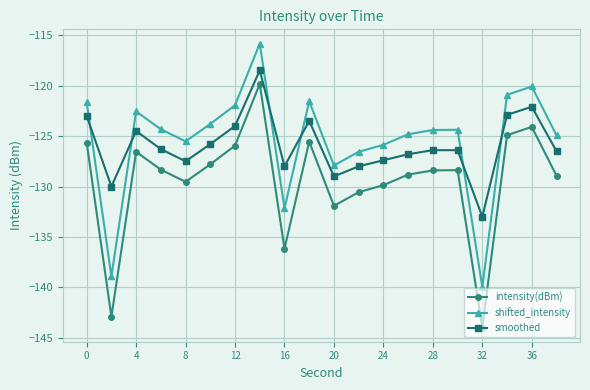

What is the value of the shifted_intensity point at the 3rd from the left?

-122.6